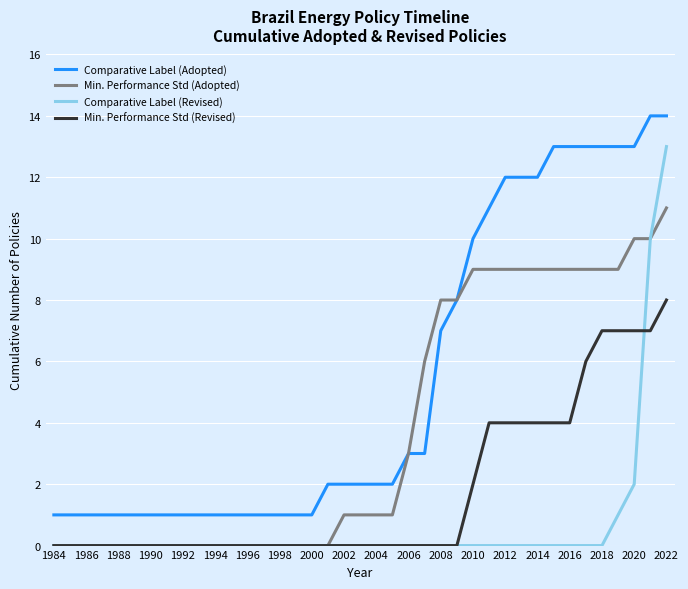

Rank the series by their maximum value, from lowest to highest.

Min. Performance Std (Revised), Min. Performance Std (Adopted), Comparative Label (Revised), Comparative Label (Adopted)